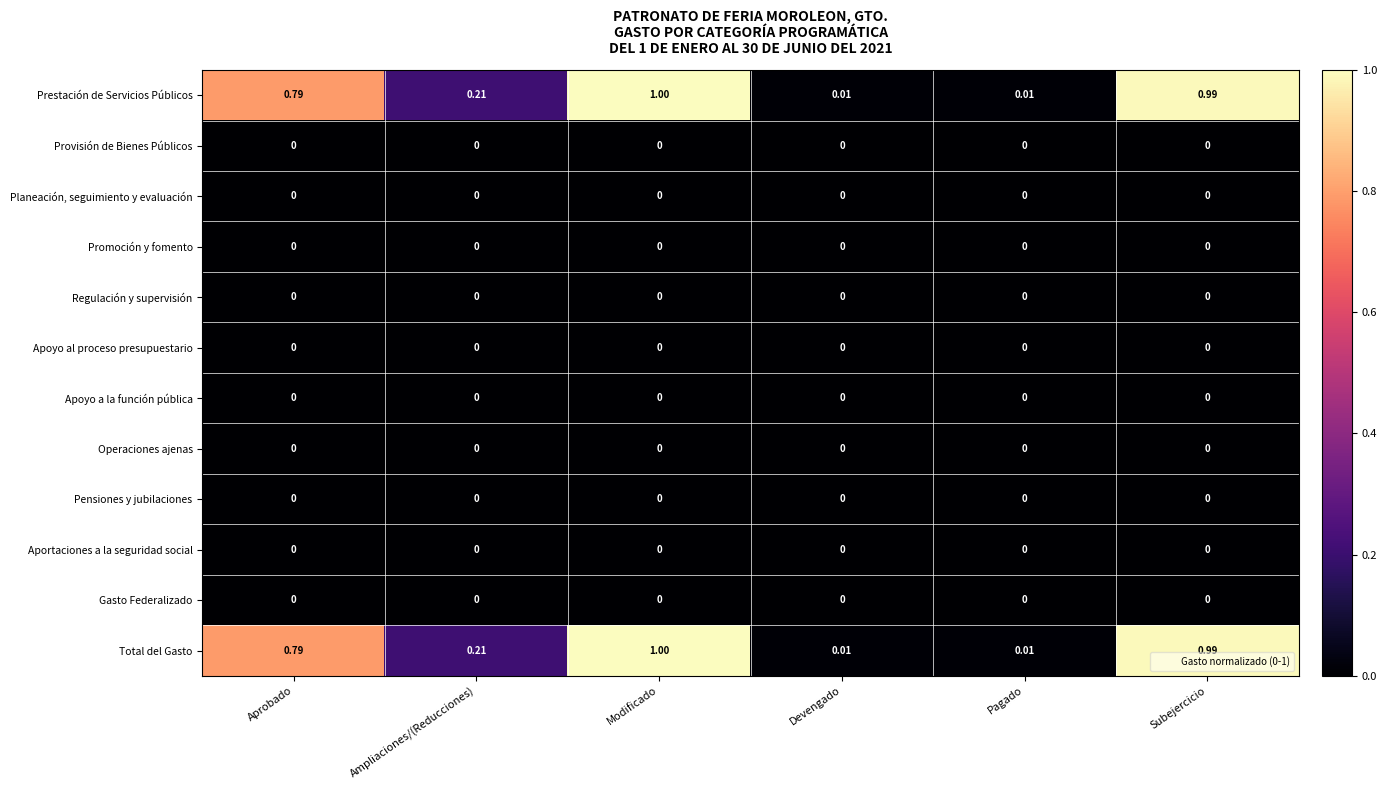

At which category is the sum across all series the highest?

Modificado